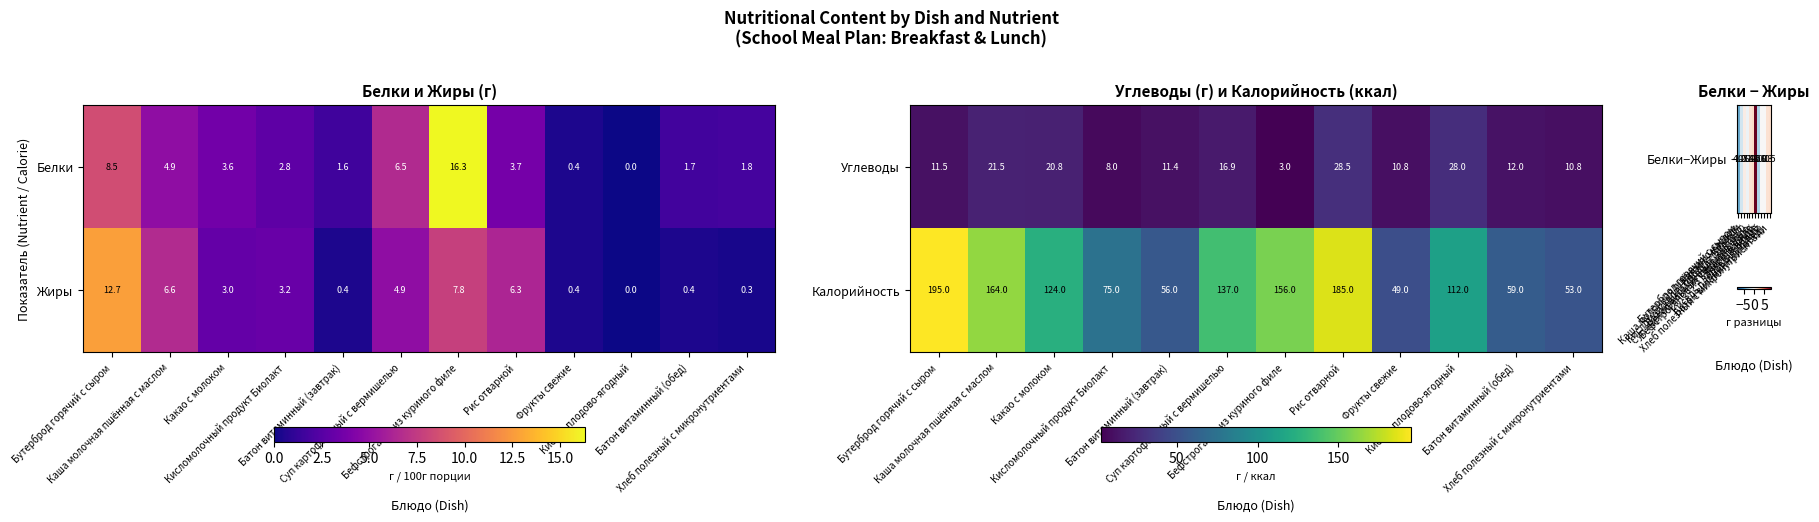

How many categories are shown in the chart?

12